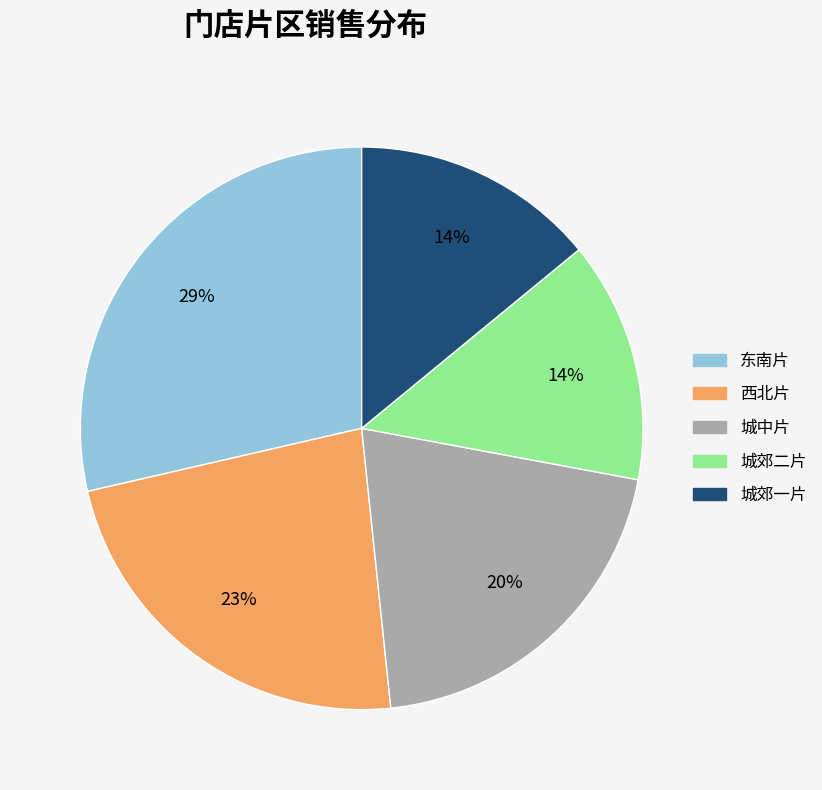

Which slice is the largest?

东南片